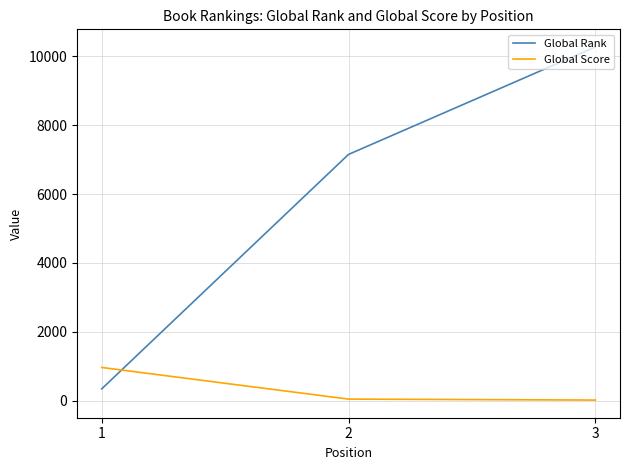

At 1, list the series in order from smallest to largest.

Global Rank, Global Score